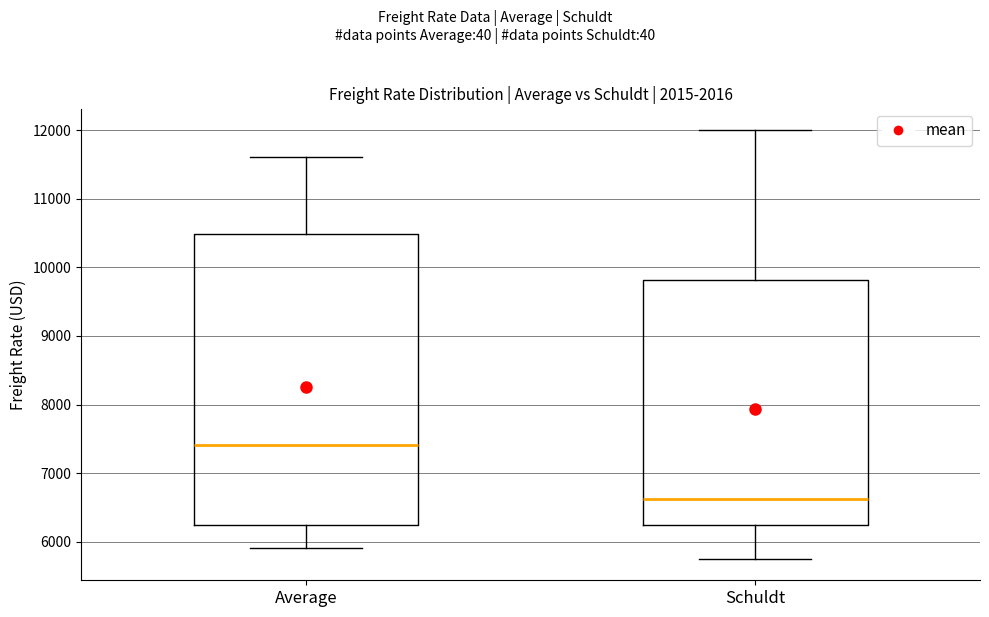

Where is the lower edge of the box for Average on the y-axis? The values are not printed on the chart, so give them approximately, as read against the axis.

6200